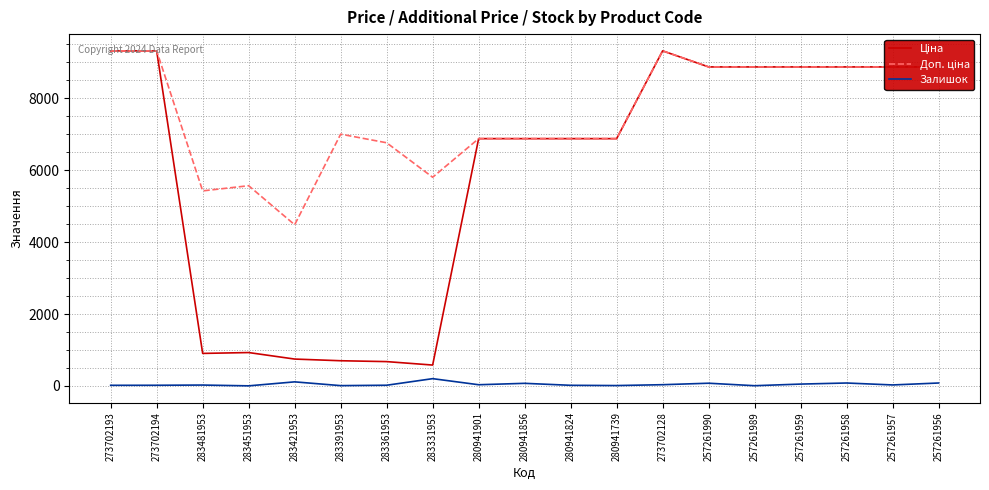

What are all the series names shown in the legend?

Ціна, Доп. ціна, Залишок